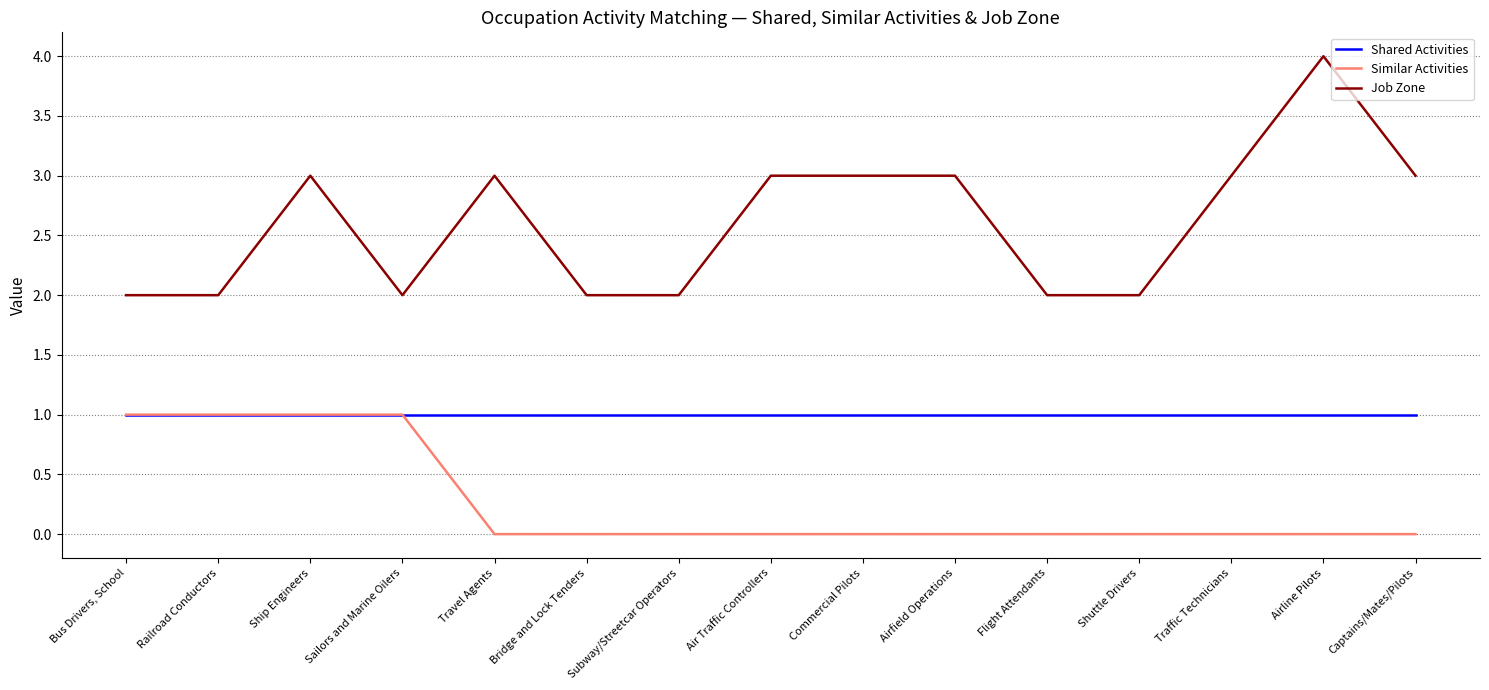

Reading left to right, extract all data points from this chart.

Shared Activities: Bus Drivers, School=1	Railroad Conductors=1	Ship Engineers=1	Sailors and Marine Oilers=1	Travel Agents=1	Bridge and Lock Tenders=1	Subway/Streetcar Operators=1	Air Traffic Controllers=1	Commercial Pilots=1	Airfield Operations=1	Flight Attendants=1	Shuttle Drivers=1	Traffic Technicians=1	Airline Pilots=1	Captains/Mates/Pilots=1
Similar Activities: Bus Drivers, School=1	Railroad Conductors=1	Ship Engineers=1	Sailors and Marine Oilers=1	Travel Agents=0	Bridge and Lock Tenders=0	Subway/Streetcar Operators=0	Air Traffic Controllers=0	Commercial Pilots=0	Airfield Operations=0	Flight Attendants=0	Shuttle Drivers=0	Traffic Technicians=0	Airline Pilots=0	Captains/Mates/Pilots=0
Job Zone: Bus Drivers, School=2	Railroad Conductors=2	Ship Engineers=3	Sailors and Marine Oilers=2	Travel Agents=3	Bridge and Lock Tenders=2	Subway/Streetcar Operators=2	Air Traffic Controllers=3	Commercial Pilots=3	Airfield Operations=3	Flight Attendants=2	Shuttle Drivers=2	Traffic Technicians=3	Airline Pilots=4	Captains/Mates/Pilots=3